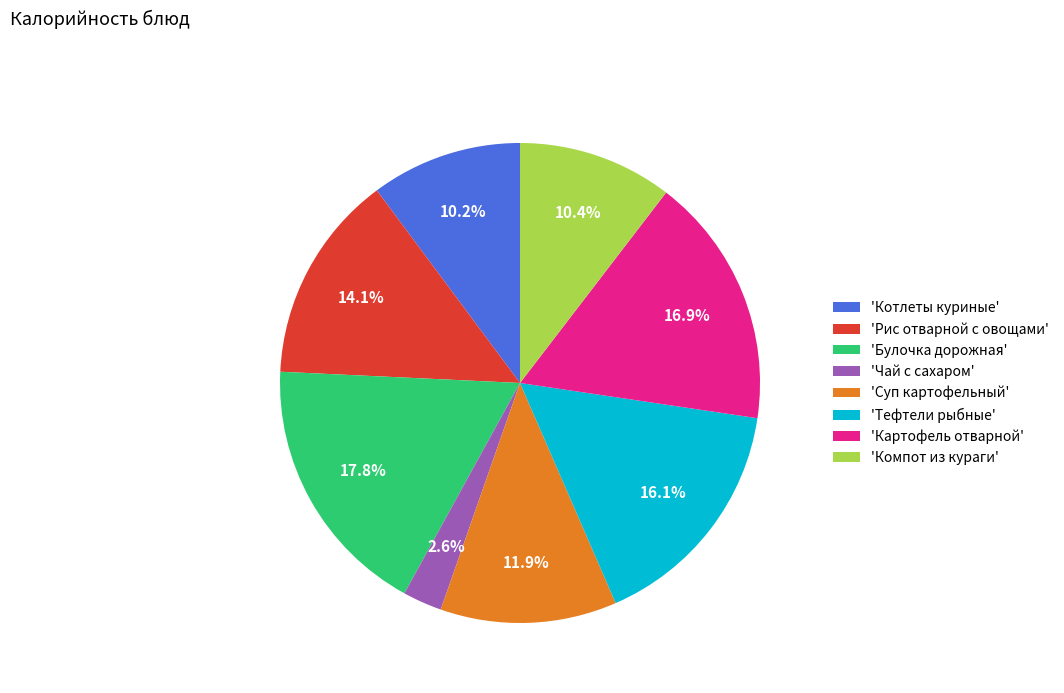

Approximately how many times larger is the value at 'Рис отварной с овощами' compared to 'Компот из кураги'?

1.4